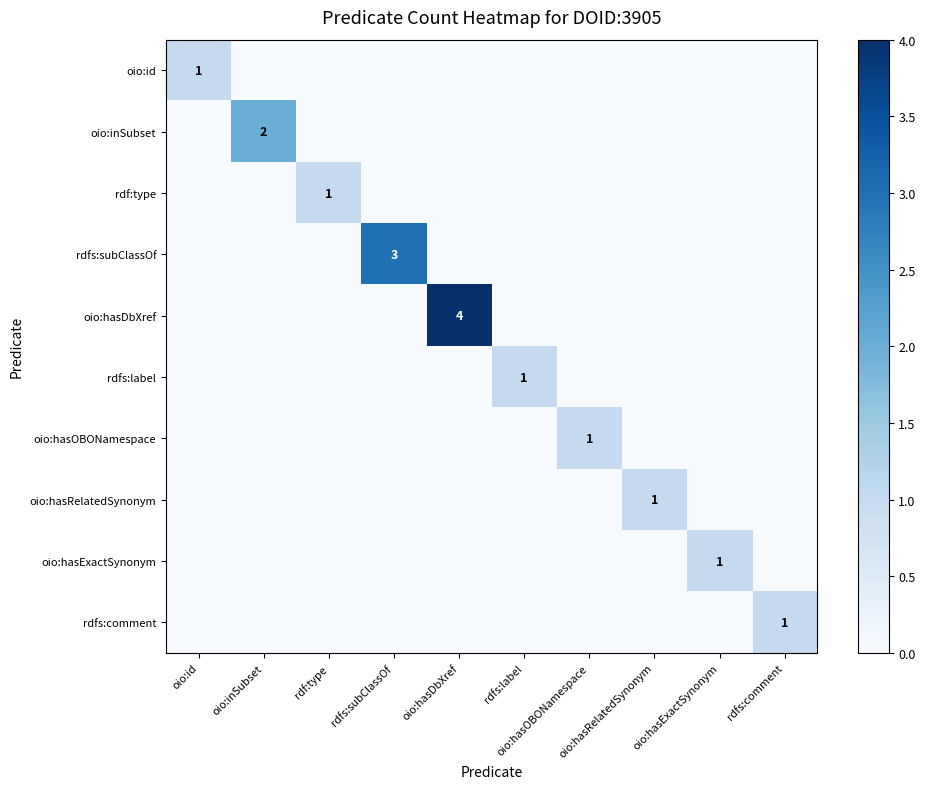

How many distinct data groups are displayed?

10